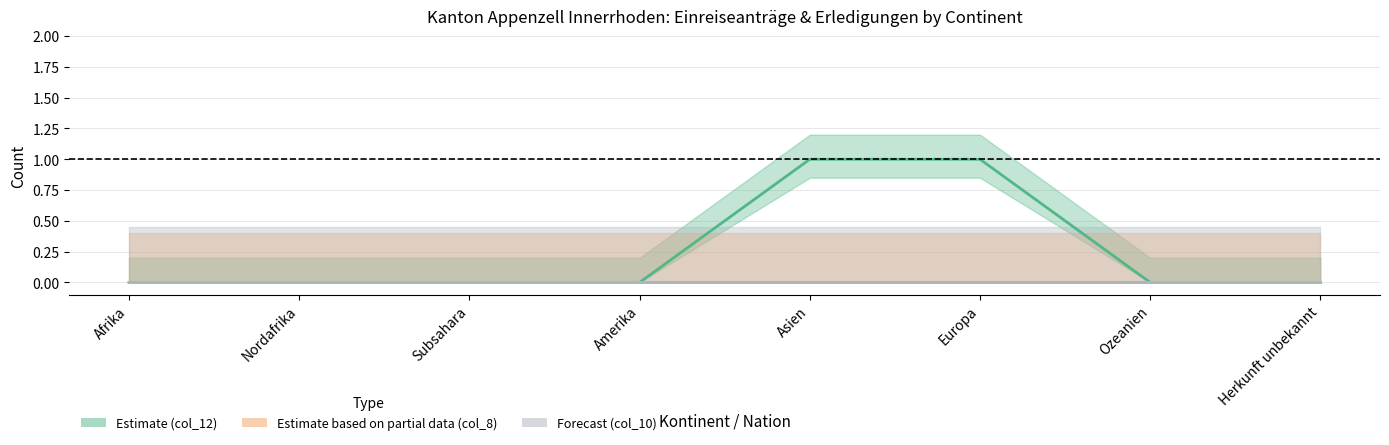

True or false: Estimate based on partial data (col_8) and Forecast (col_10) intersect in this chart.

False